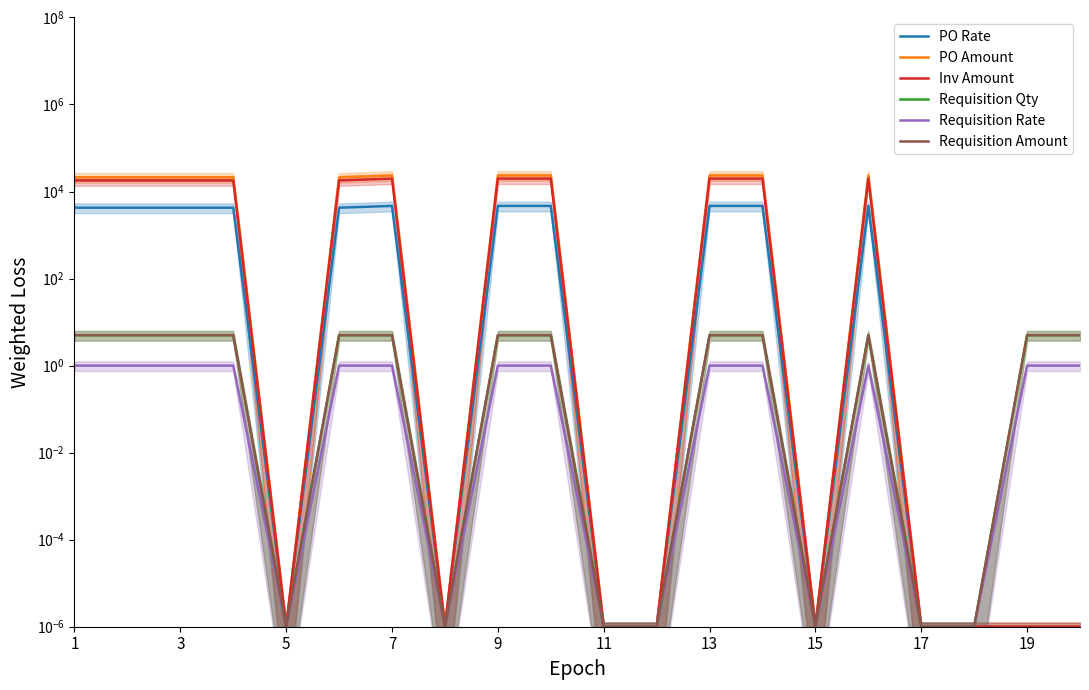

What is the greatest value displayed?

23376.7